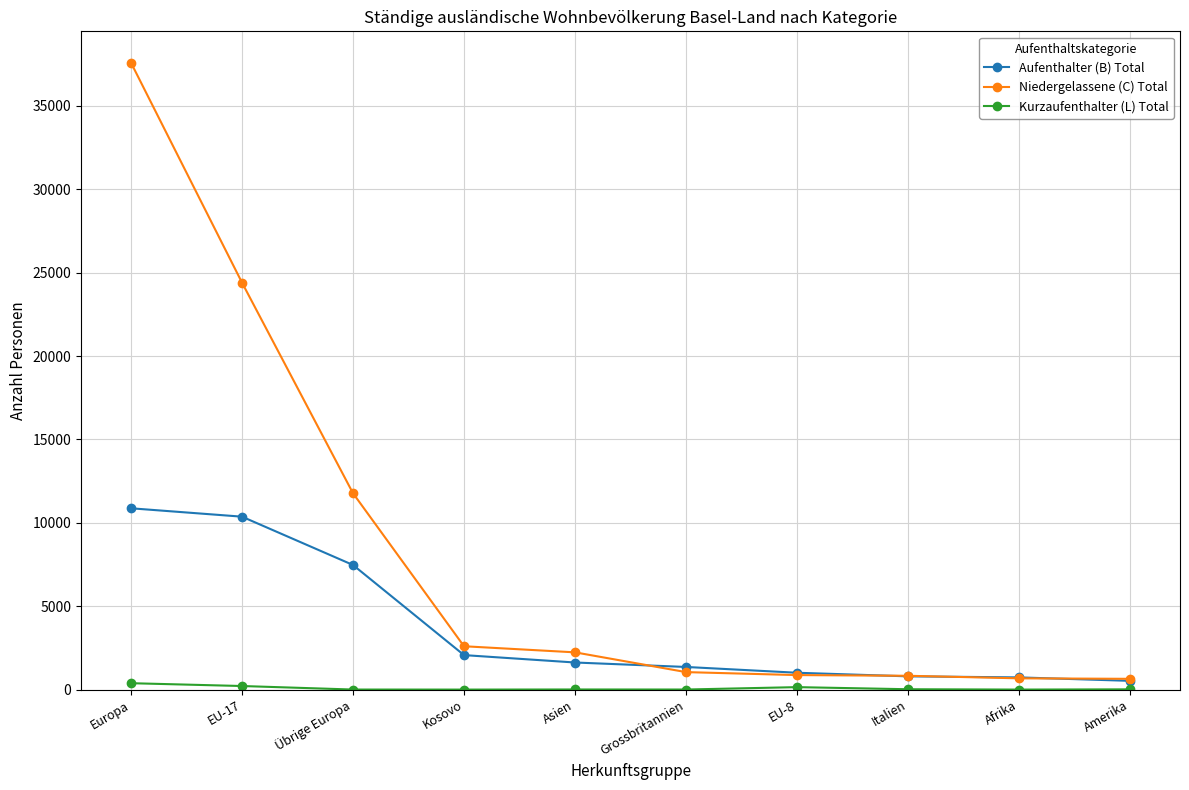

Which series has the largest total across all categories?

Niedergelassene (C) Total